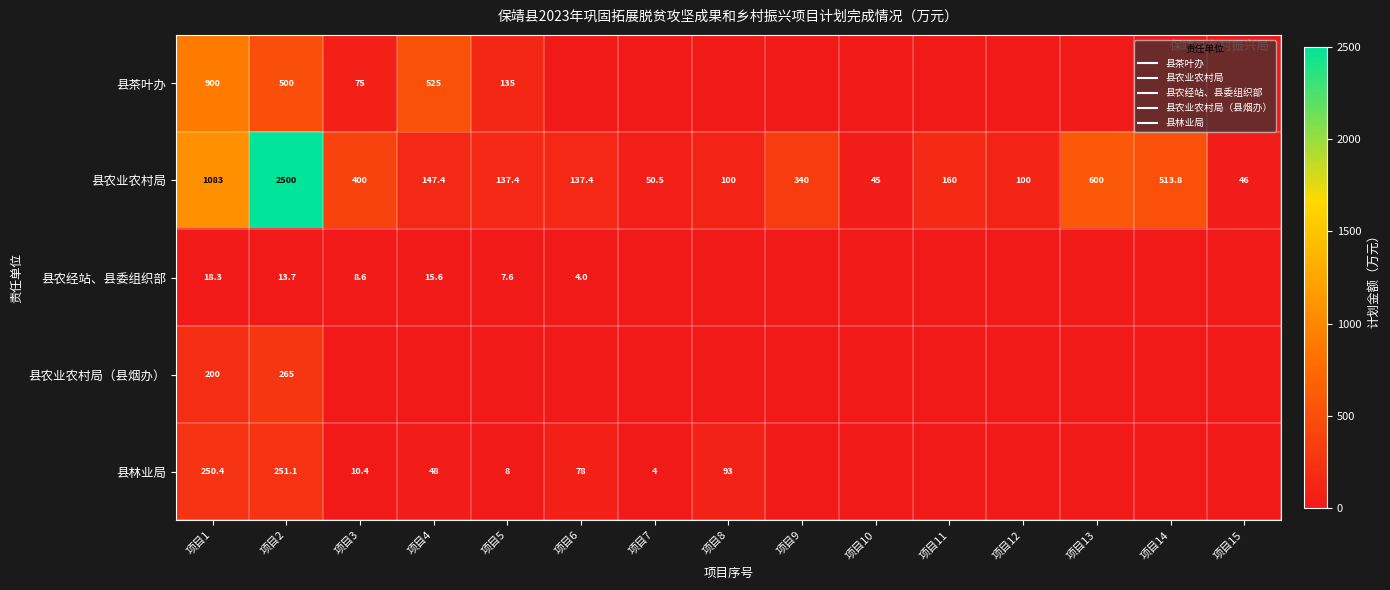

What is the difference between the 县农业农村局（县烟办） values at 项目15 and 项目1?

200.0